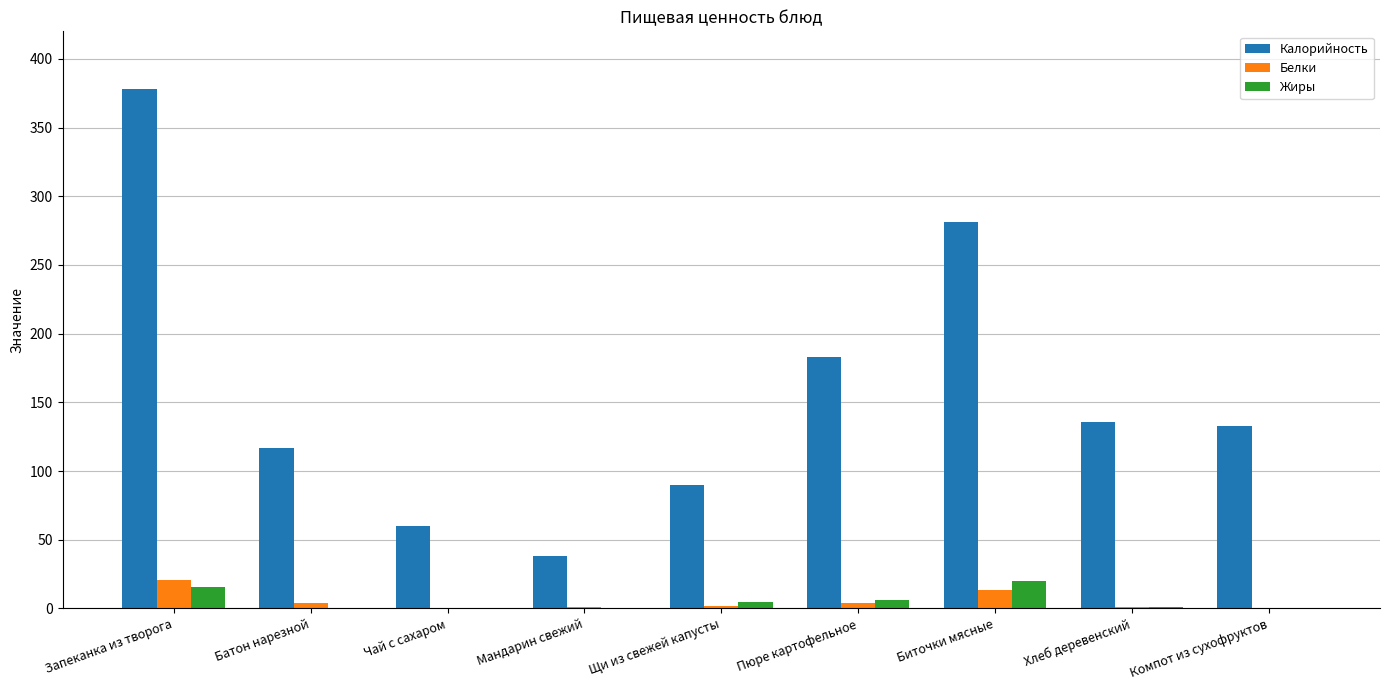

Which series changed the most between Мандарин свежий and Хлеб деревенский?

Калорийность